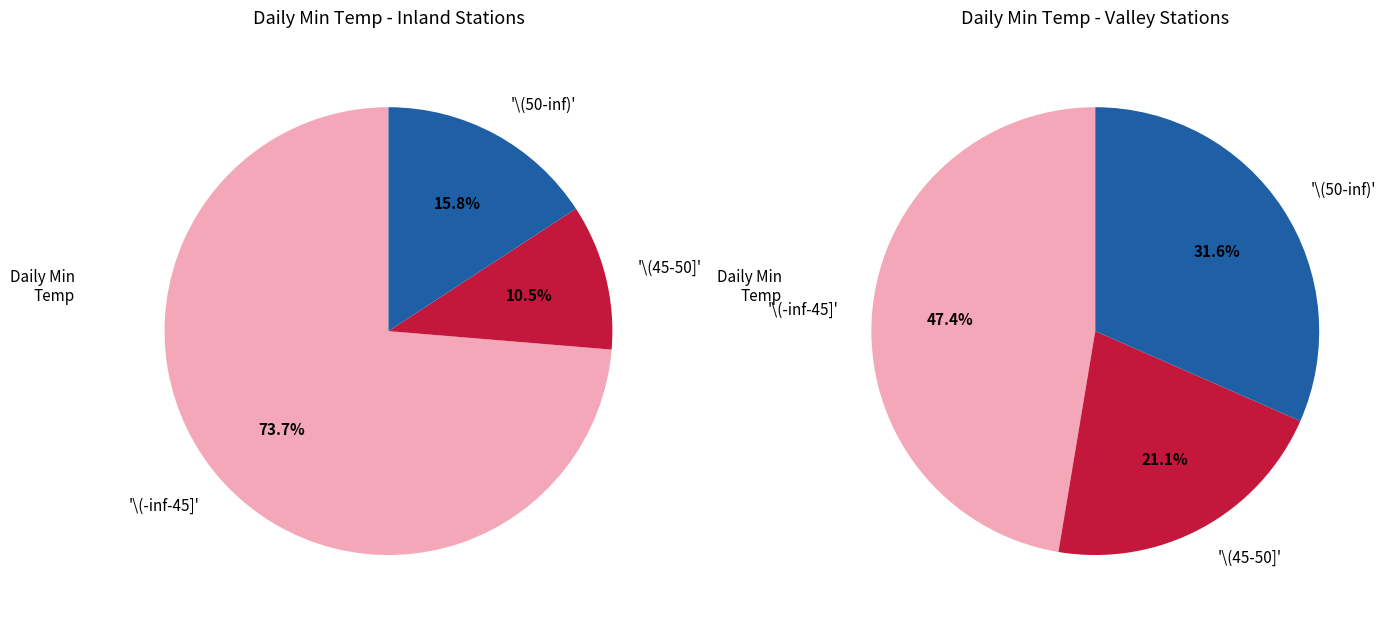

Which series changed the most between 4 and 13?

High (> 50°F)